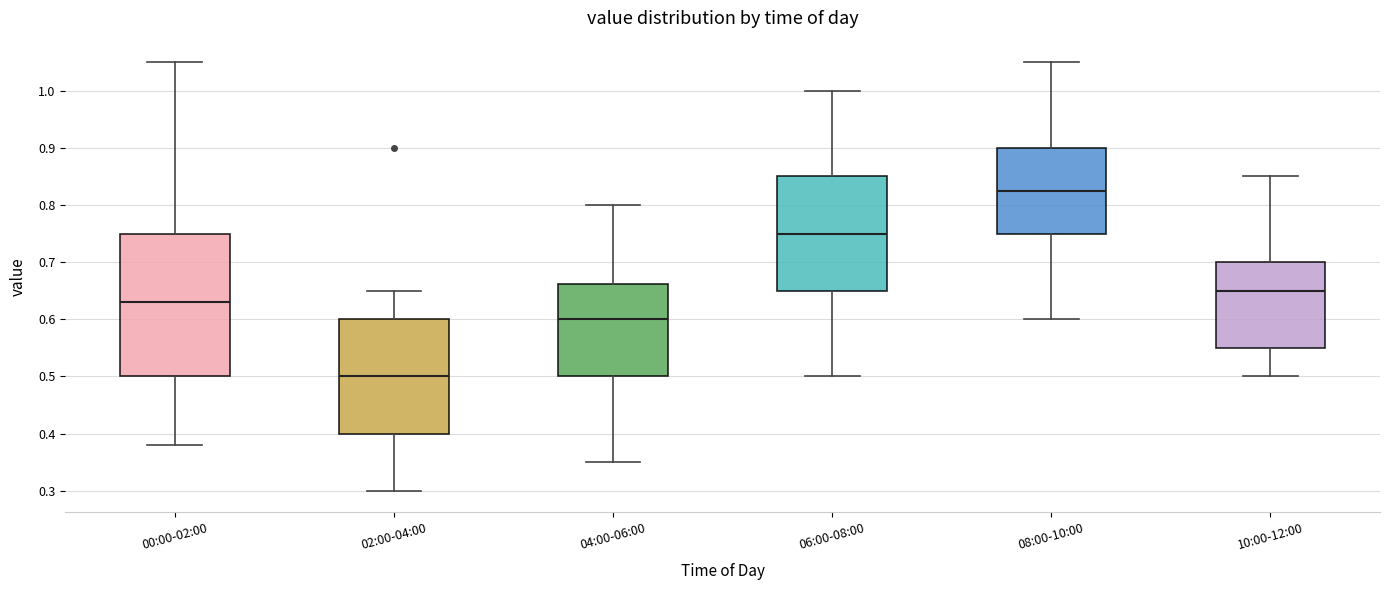

Which box is the tallest, from its lower edge to its upper edge?

00:00-02:00